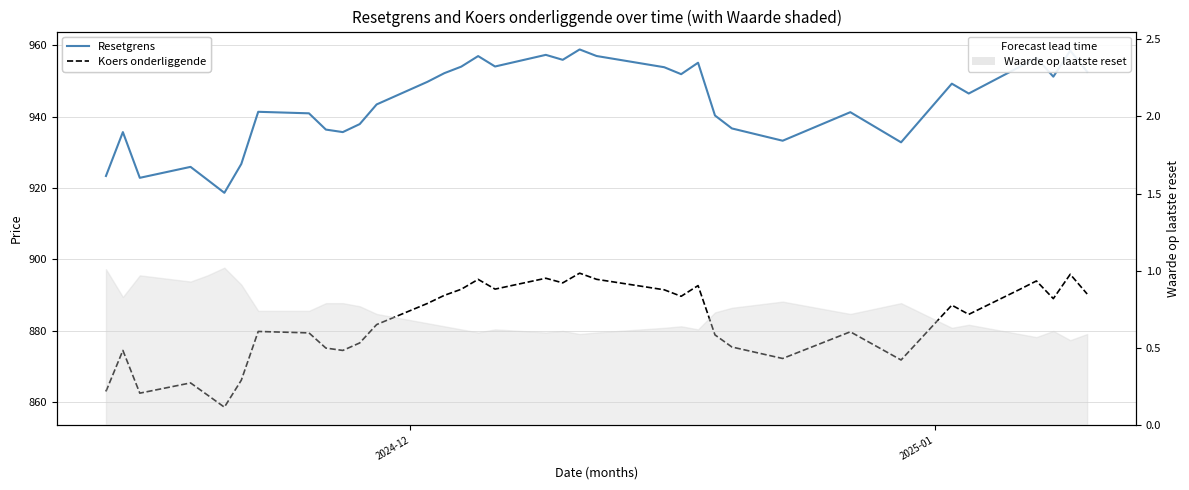

What position from the right is 2024-12?

37